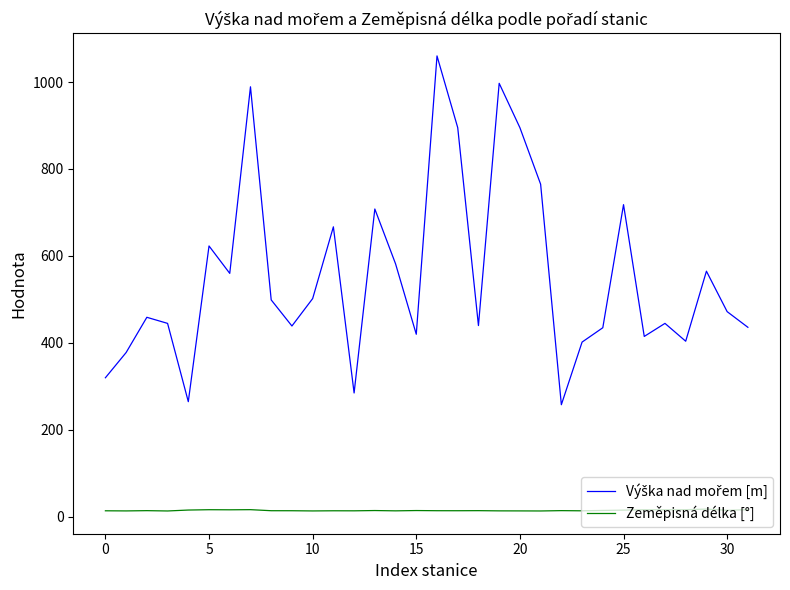

What is the greatest value displayed?

1060.0